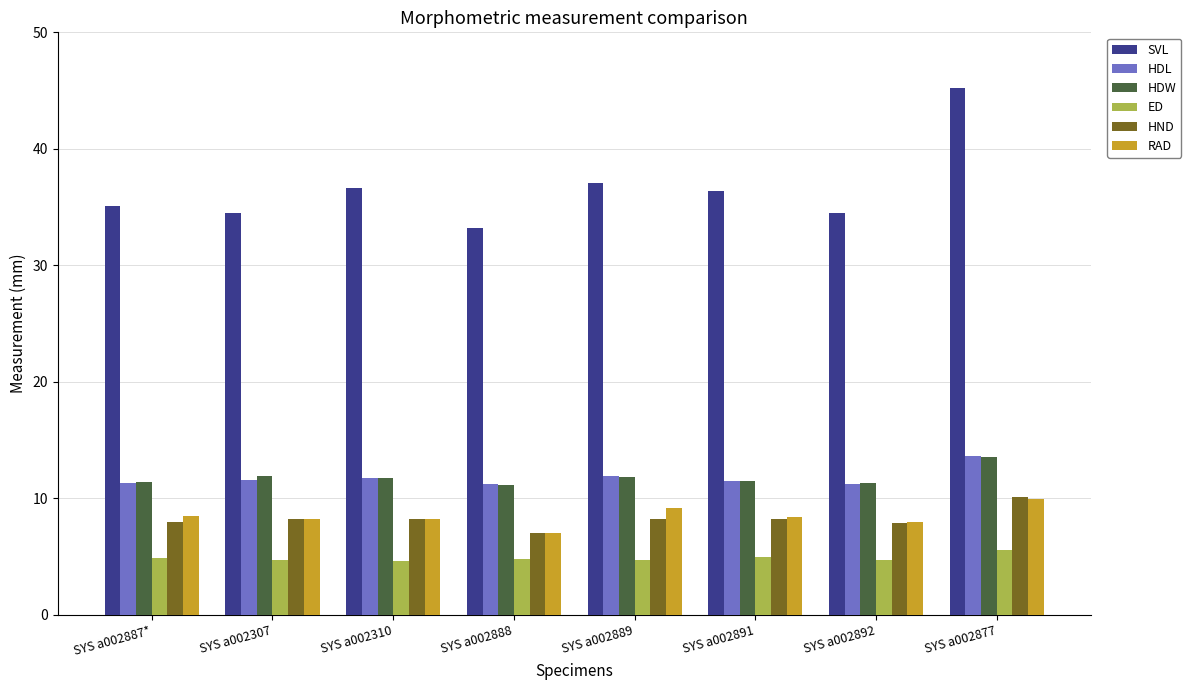

Between SYS a002889 and SYS a002877, which series saw the biggest shift?

SVL